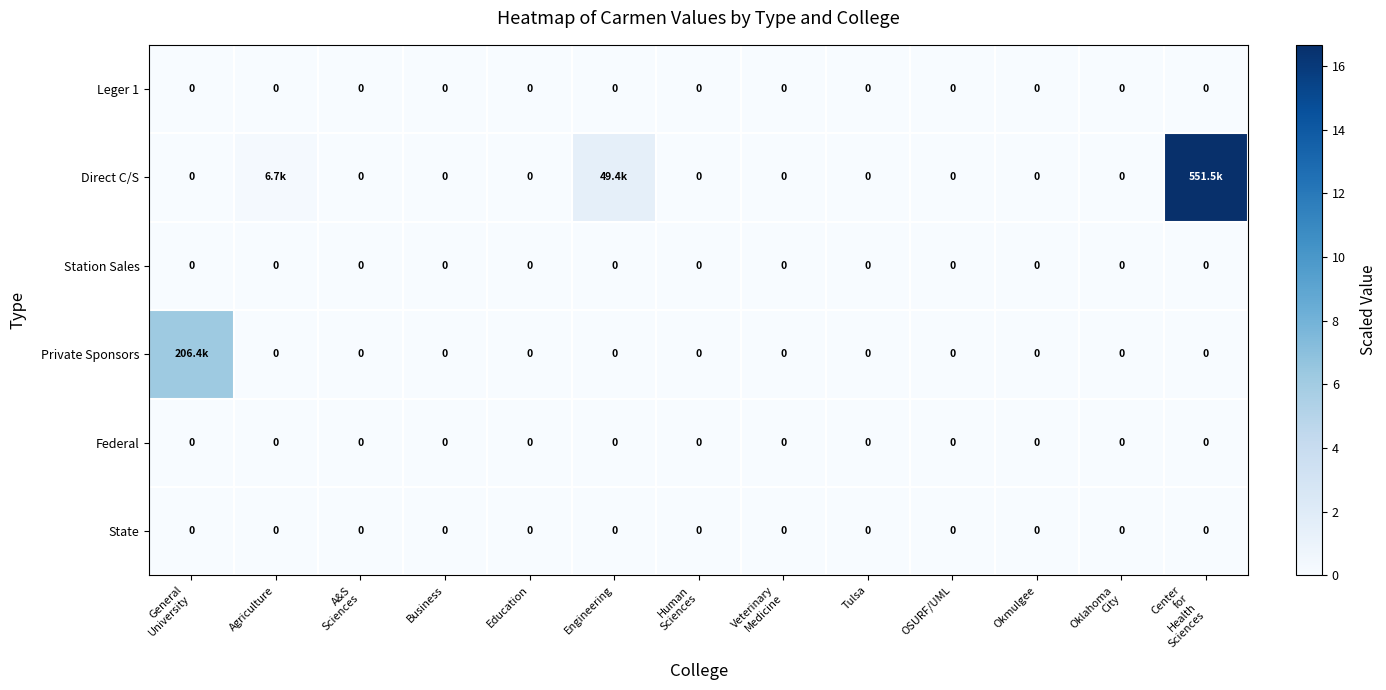

Which series has the widest spread of values?

Direct C/S